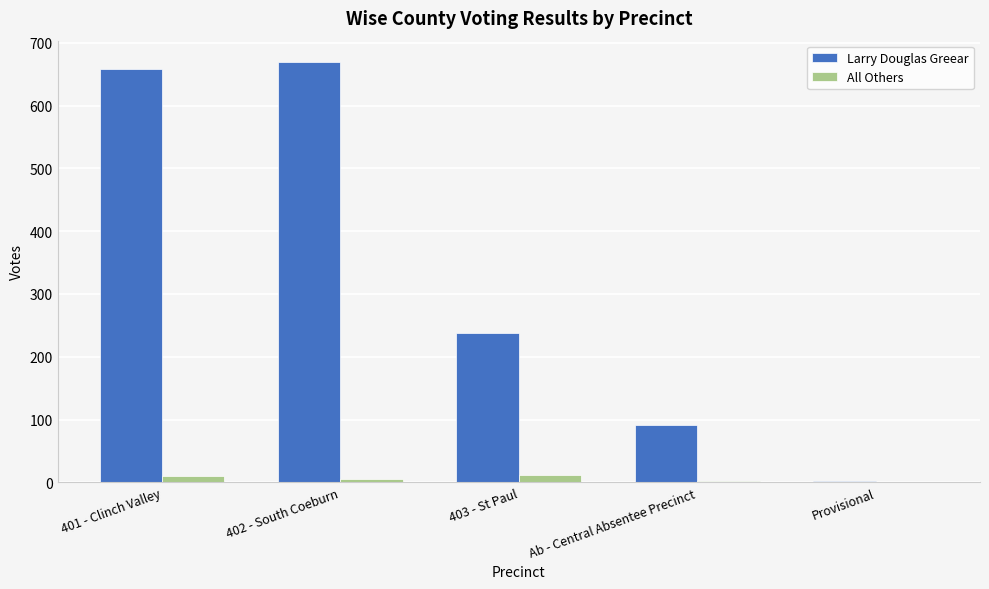

Between 402 - South Coeburn and 403 - St Paul, which series saw the biggest shift?

Larry Douglas Greear